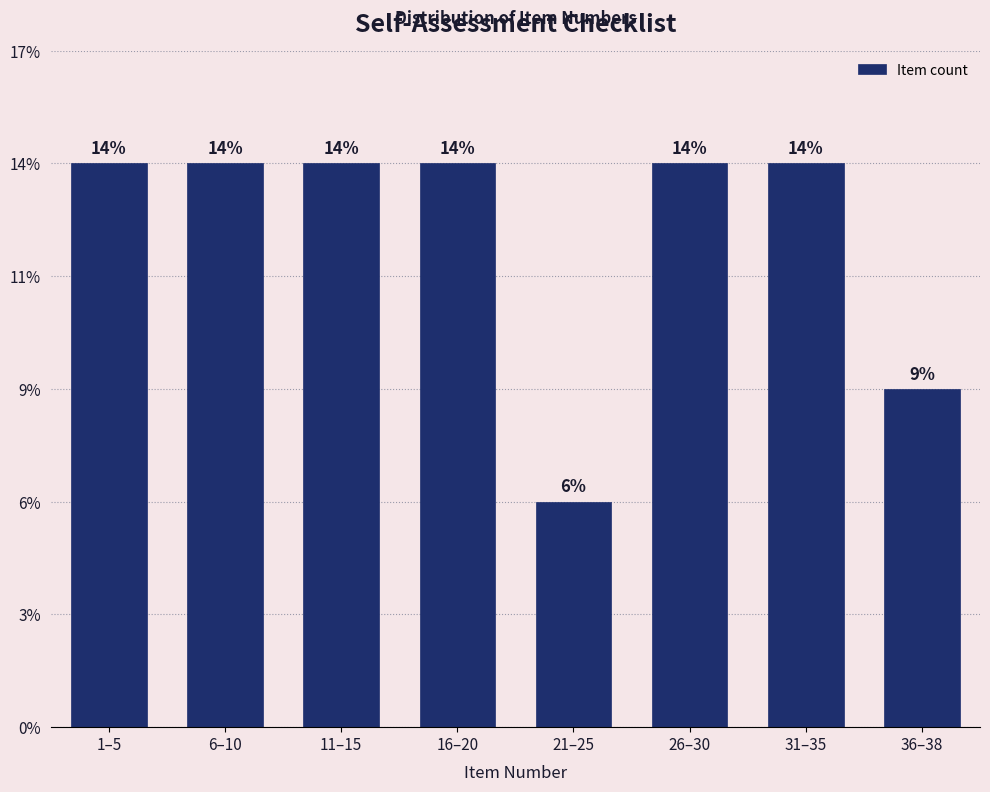

Are the bars horizontal?

No